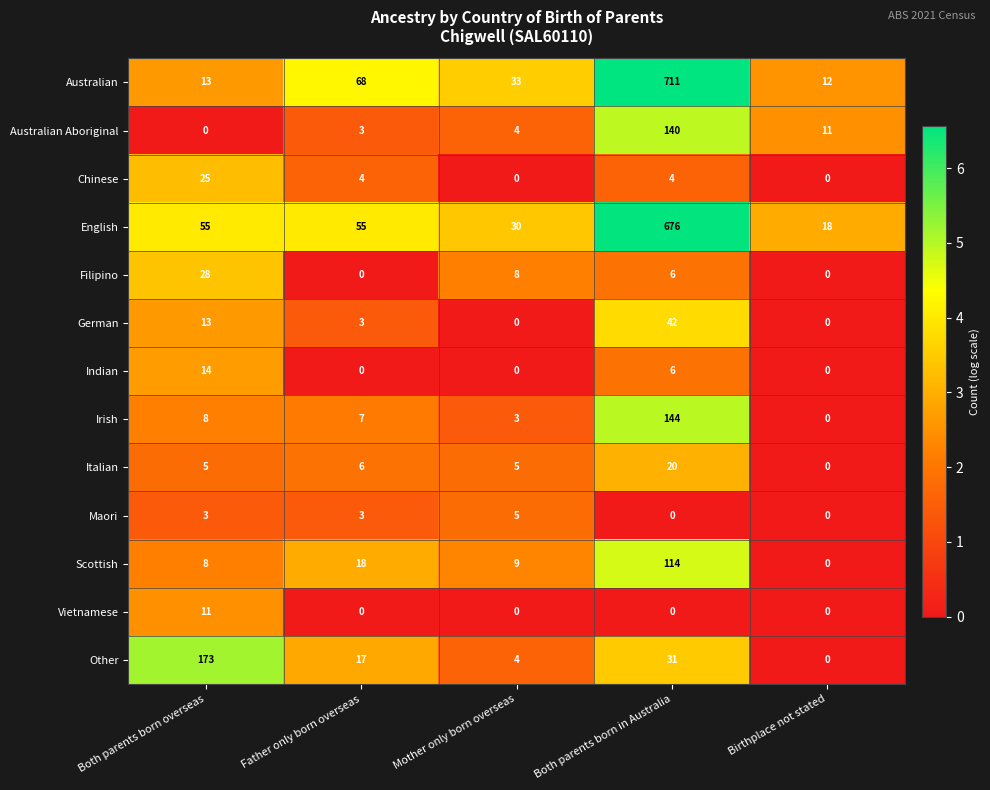

Rank the series by their maximum value, from lowest to highest.

Maori, Vietnamese, Indian, Italian, Chinese, Filipino, German, Scottish, Australian Aboriginal, Irish, Other, English, Australian